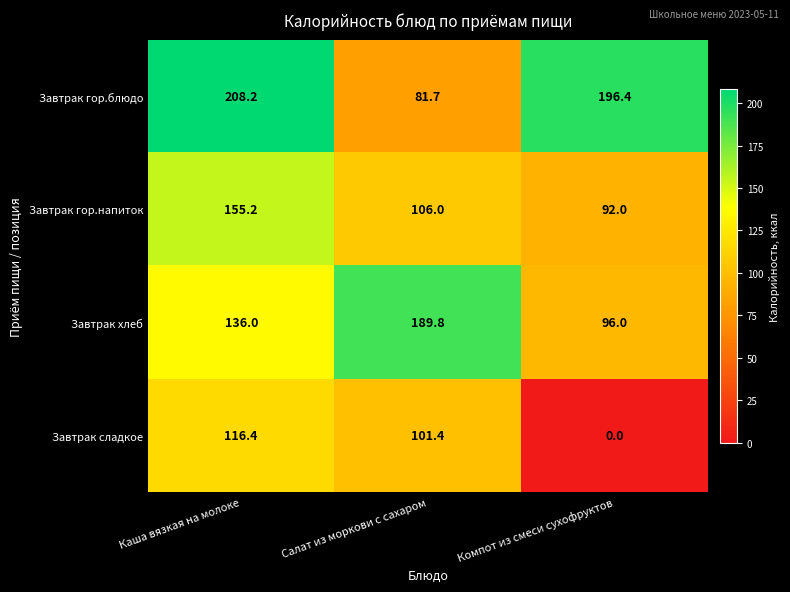

Which series changed the most between Каша вязкая на молоке and Салат из моркови с сахаром?

Завтрак гор.блюдо